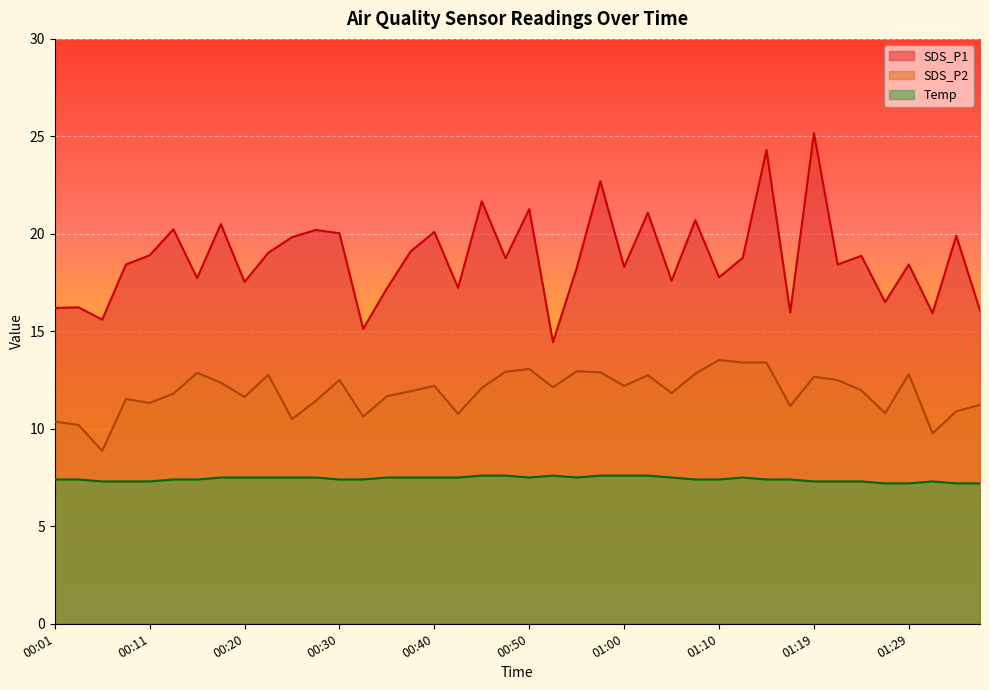

In SDS_P2, how many points are lower than both neighbors (excluding endpoints)?

12